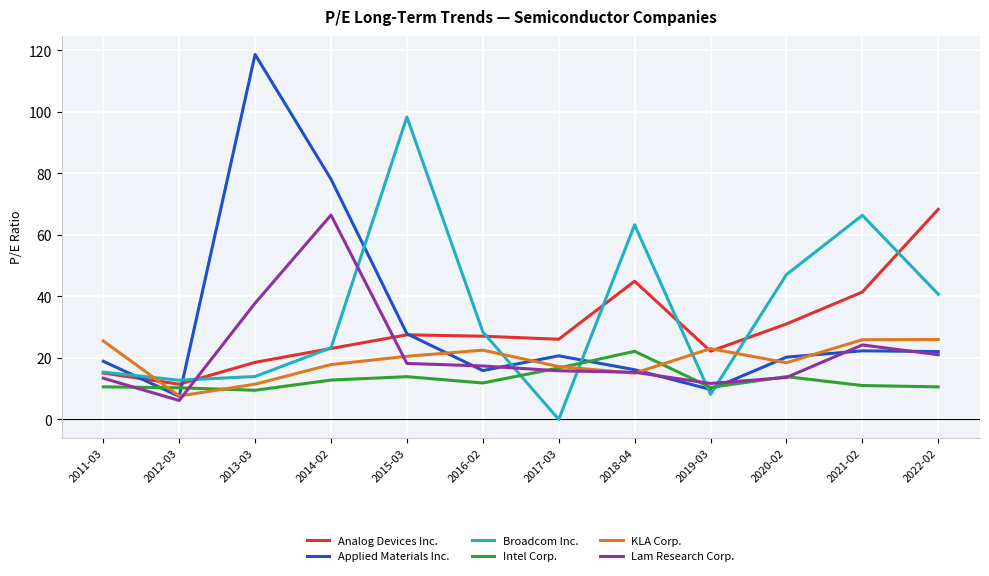

True or false: Applied Materials Inc. and Broadcom Inc. cross at least once.

True